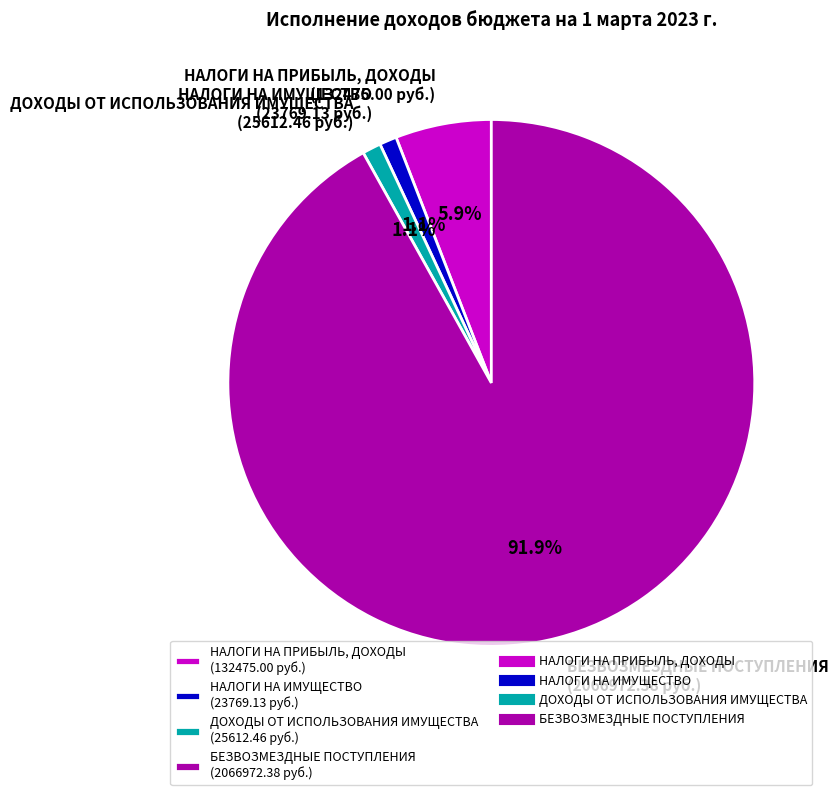

How much of the chart is everything except ДОХОДЫ ОТ ИСПОЛЬЗОВАНИЯ ИМУЩЕСТВА?

98.9%